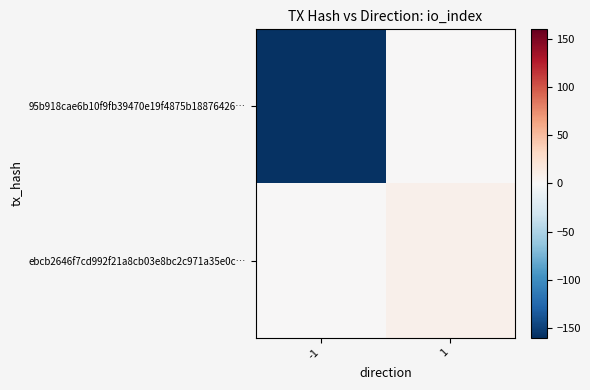

What is the total value across all series at -1?

-158